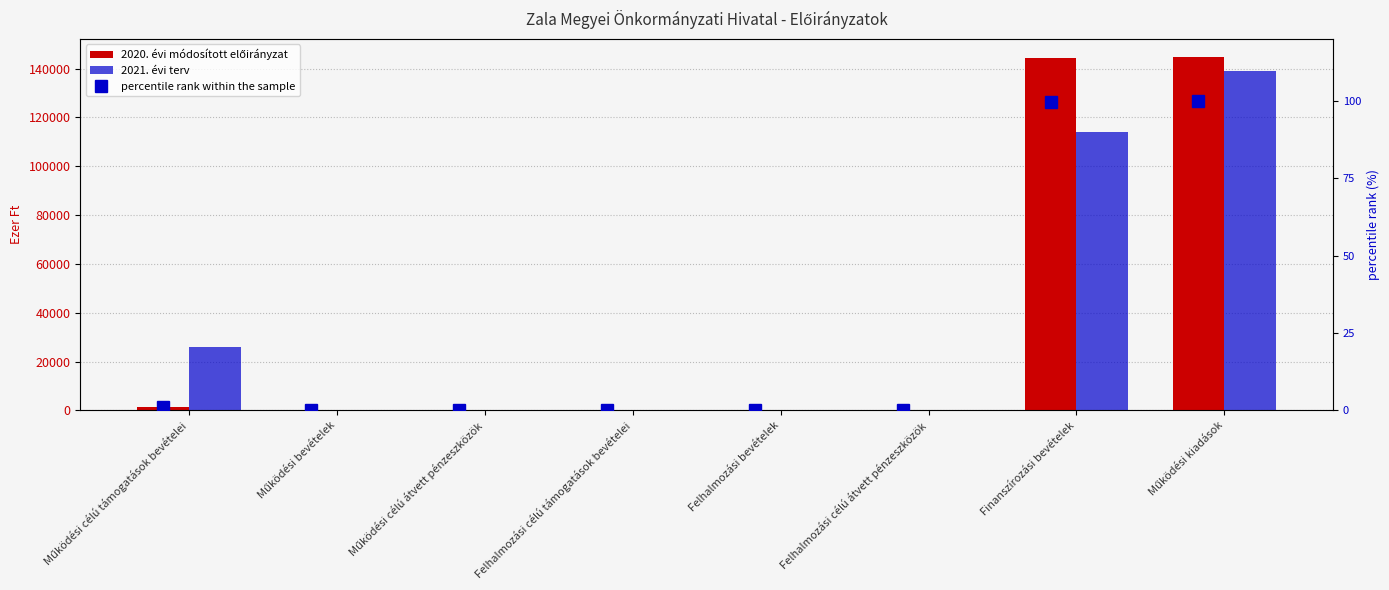

Rank the series at Finanszírozási bevételek from highest to lowest value.

2020. évi módosított előirányzat, 2021. évi terv, percentile rank within the sample